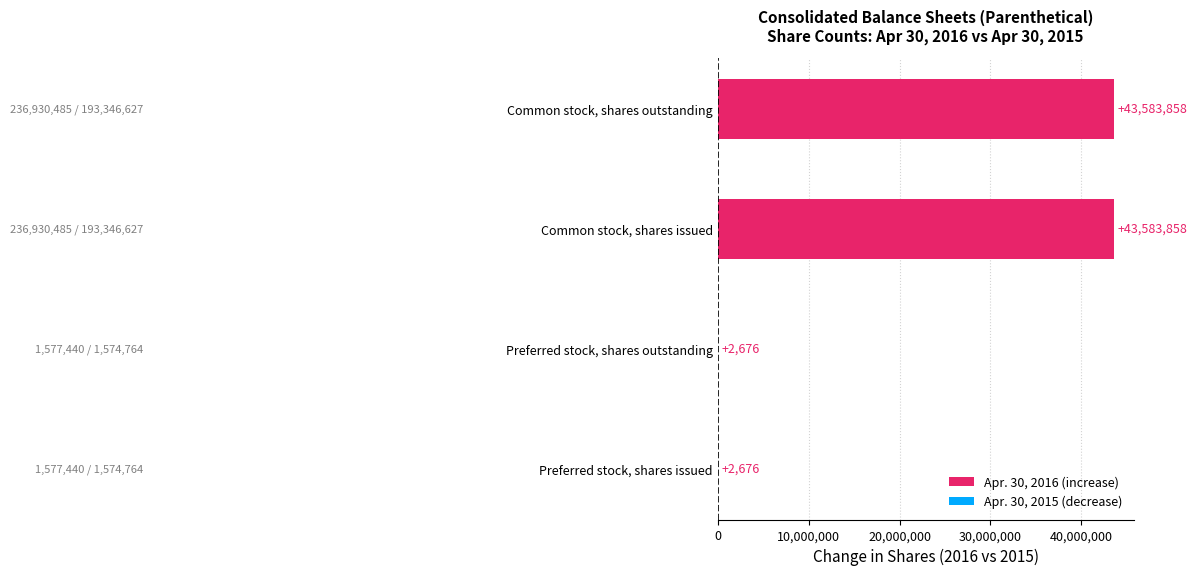

Count the number of data series in this chart.

1